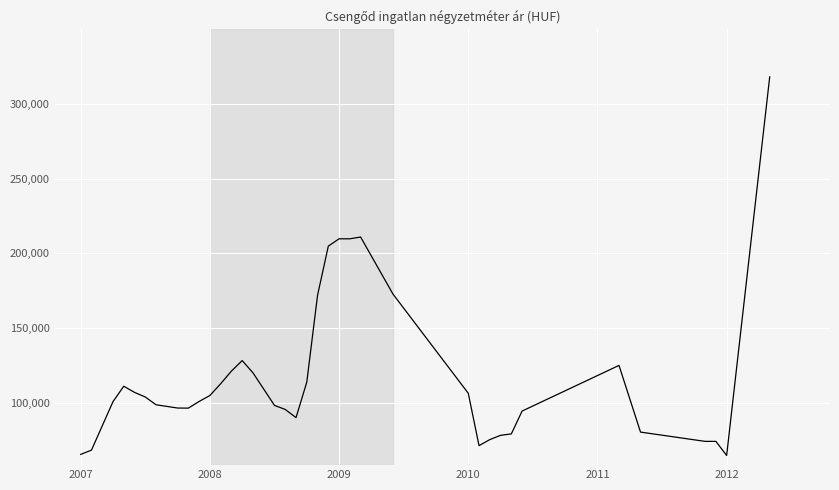

What is the smallest value displayed?

64705